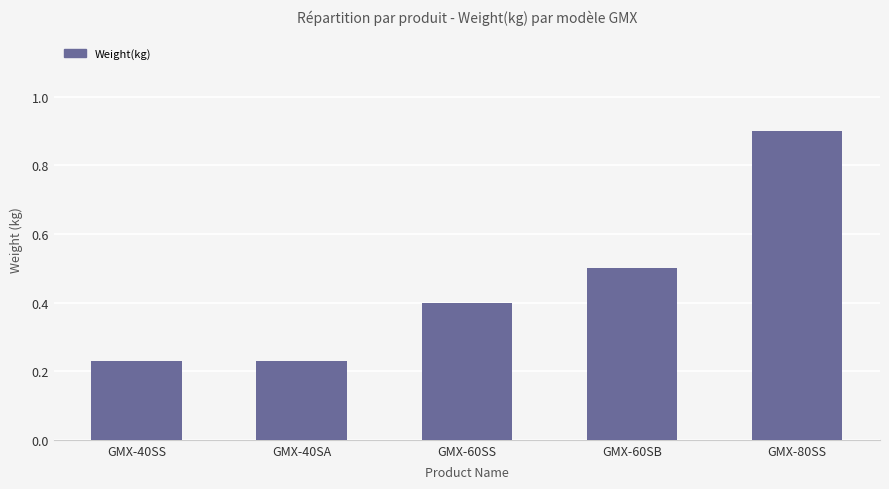

The value at GMX-40SS is 0.1. True or false?

False